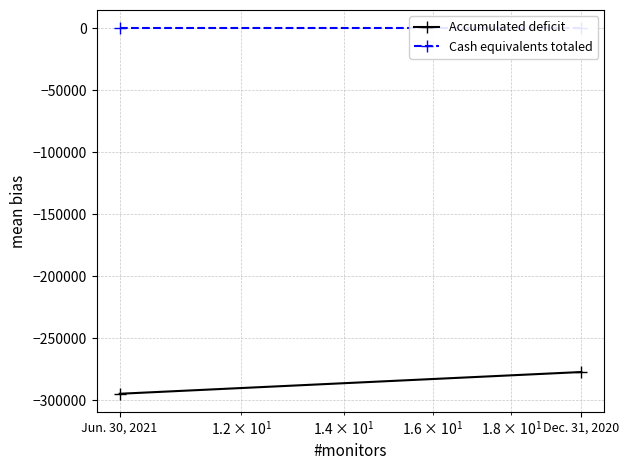

What is the label of the 1st point from the right?

Dec. 31, 2020